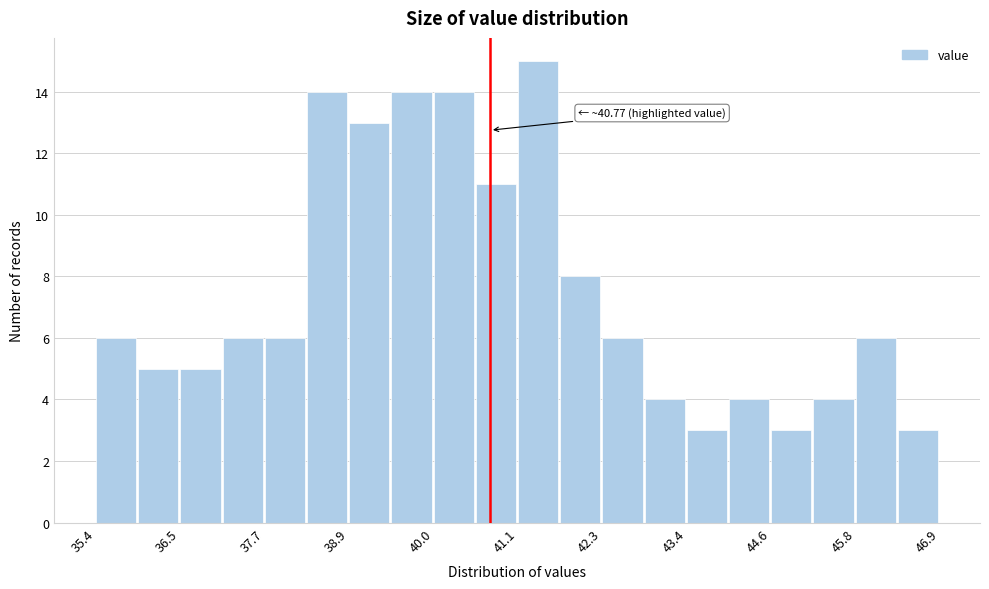

Read against the x-axis, roughly where is the centre of the tallest bar?

41.4